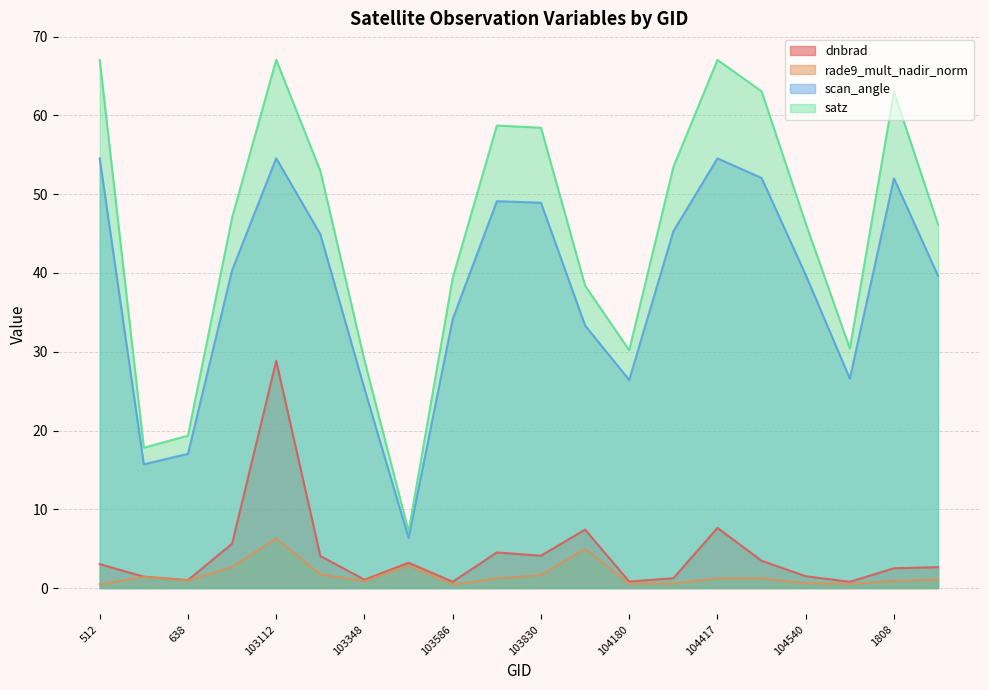

Is the value of scan_angle at 683 greater than the value of dnbrad at 1169?

Yes